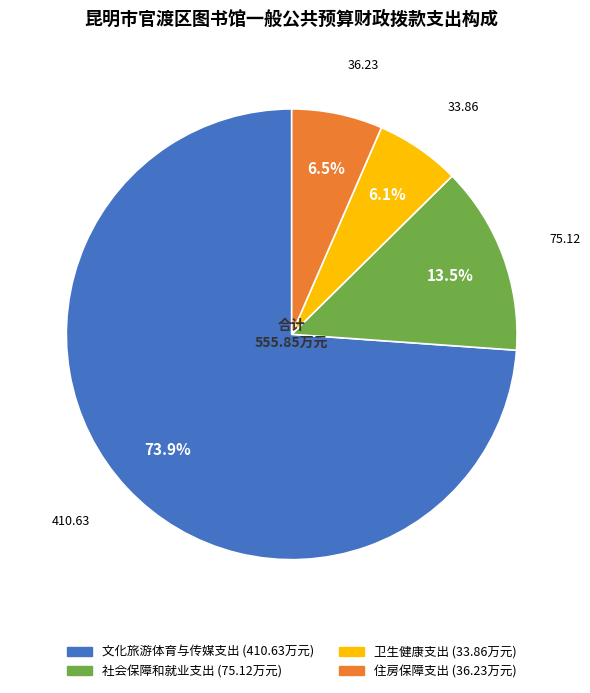

How many segments does this pie chart have?

4